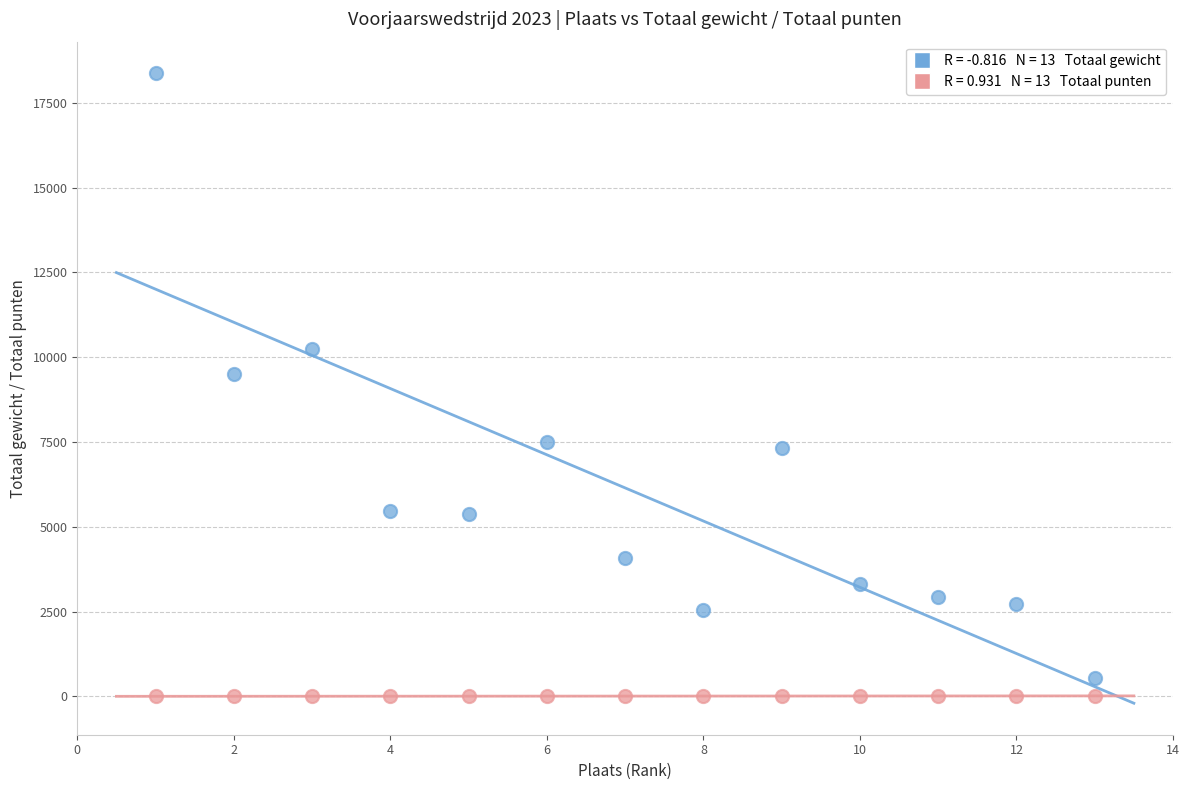

Across all series, what Y value is closest to 9189?

9512